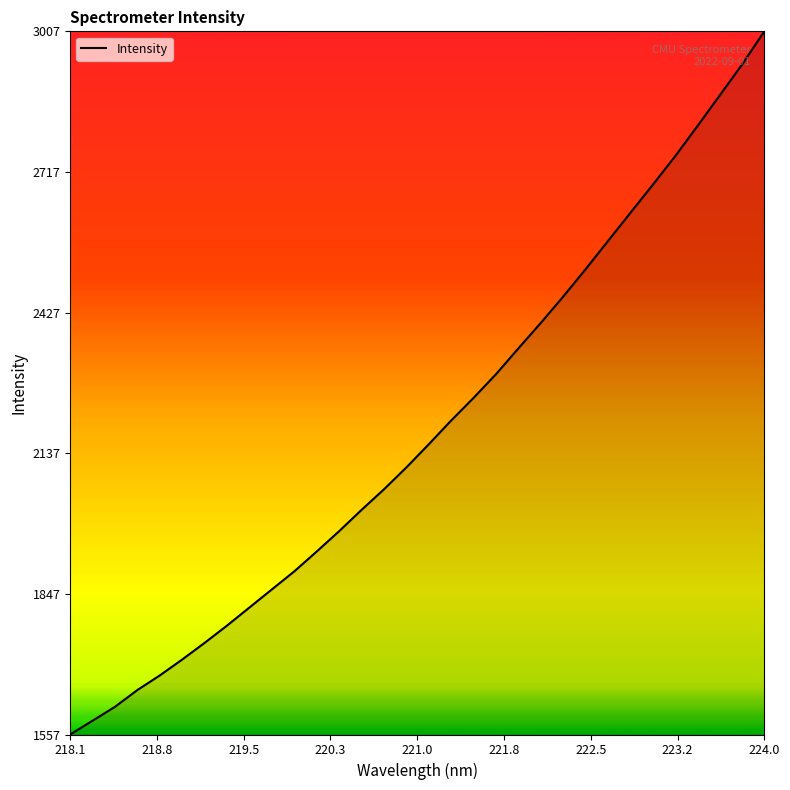

What is the maximum value shown in the chart?

3007.9